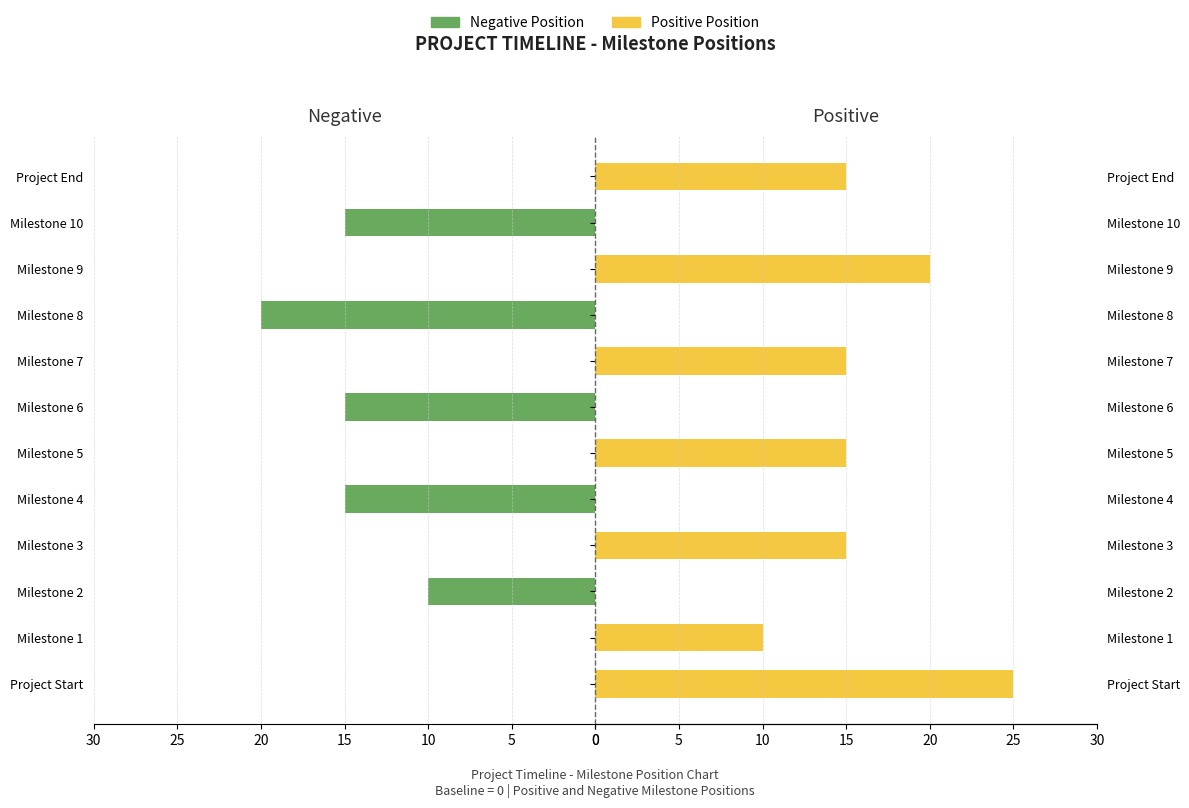

How many categories are shown in the chart?

12